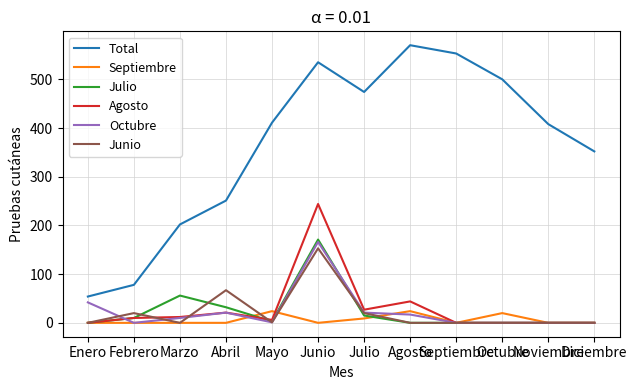

What is the sum of all Septiembre values?

77